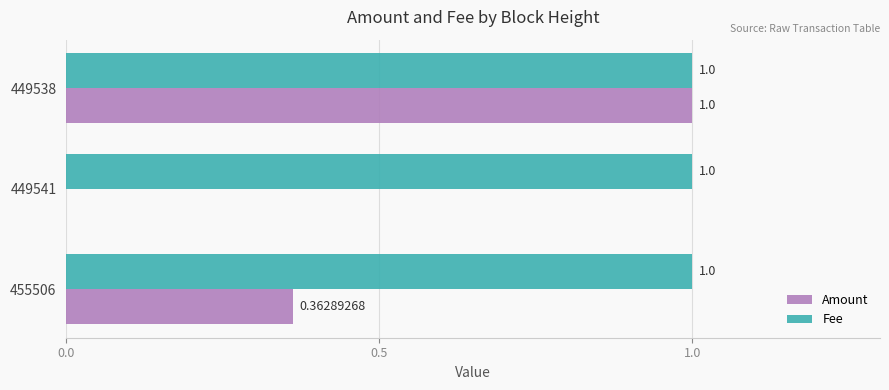

What is the maximum value shown in the chart?

1.0